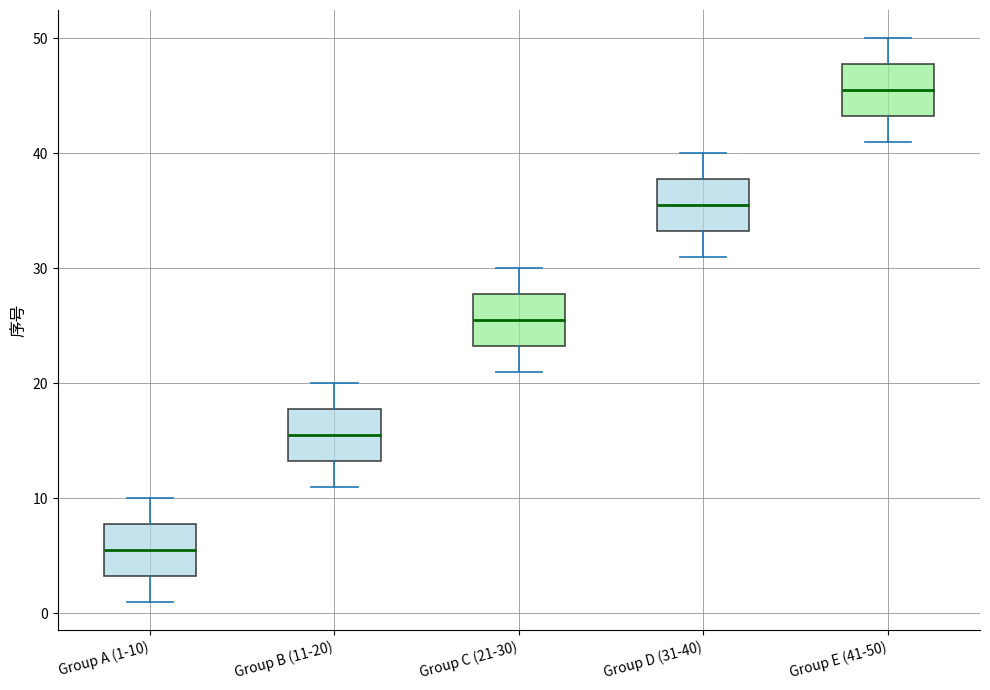

Reading left to right, read every box against the y-axis: the position of its median line, the range the box covers, and the ends of its whiskers. The values are not printed on the chart, so give them approximately, as read against the axis.

Group A (1-10): median 6, box 3 to 8, whiskers 1 to 10
Group B (11-20): median 16, box 13 to 18, whiskers 11 to 20
Group C (21-30): median 26, box 23 to 28, whiskers 21 to 30
Group D (31-40): median 36, box 33 to 38, whiskers 31 to 40
Group E (41-50): median 46, box 43 to 48, whiskers 41 to 50